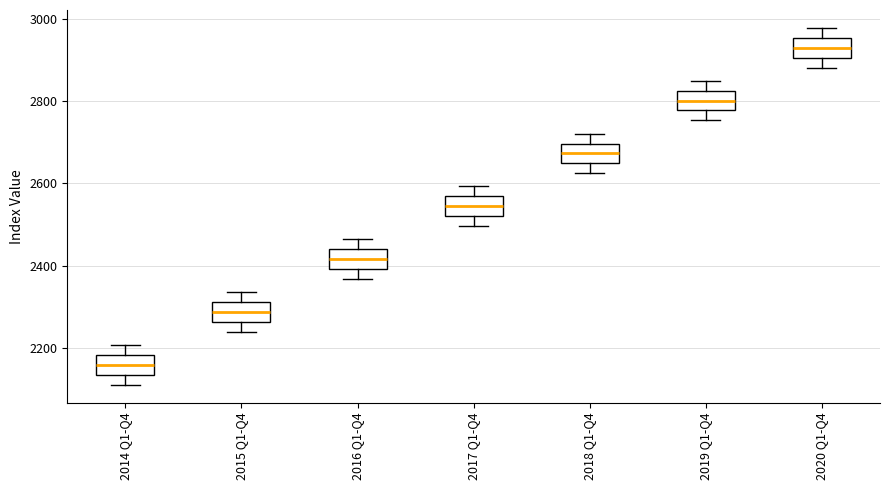

Reading left to right, transcribe this box plot: for each box, give where its median line is, the range the box spans, and where its two whiskers end, as read against the y-axis. The values are not printed on the chart, so give them approximately, as read against the axis.

2014 Q1-Q4: median 2160, box 2140 to 2180, whiskers 2120 to 2200
2015 Q1-Q4: median 2280, box 2260 to 2320, whiskers 2240 to 2340
2016 Q1-Q4: median 2420, box 2400 to 2440, whiskers 2360 to 2460
2017 Q1-Q4: median 2540, box 2520 to 2560, whiskers 2500 to 2600
2018 Q1-Q4: median 2680, box 2640 to 2700, whiskers 2620 to 2720
2019 Q1-Q4: median 2800, box 2780 to 2820, whiskers 2760 to 2840
2020 Q1-Q4: median 2920, box 2900 to 2960, whiskers 2880 to 2980